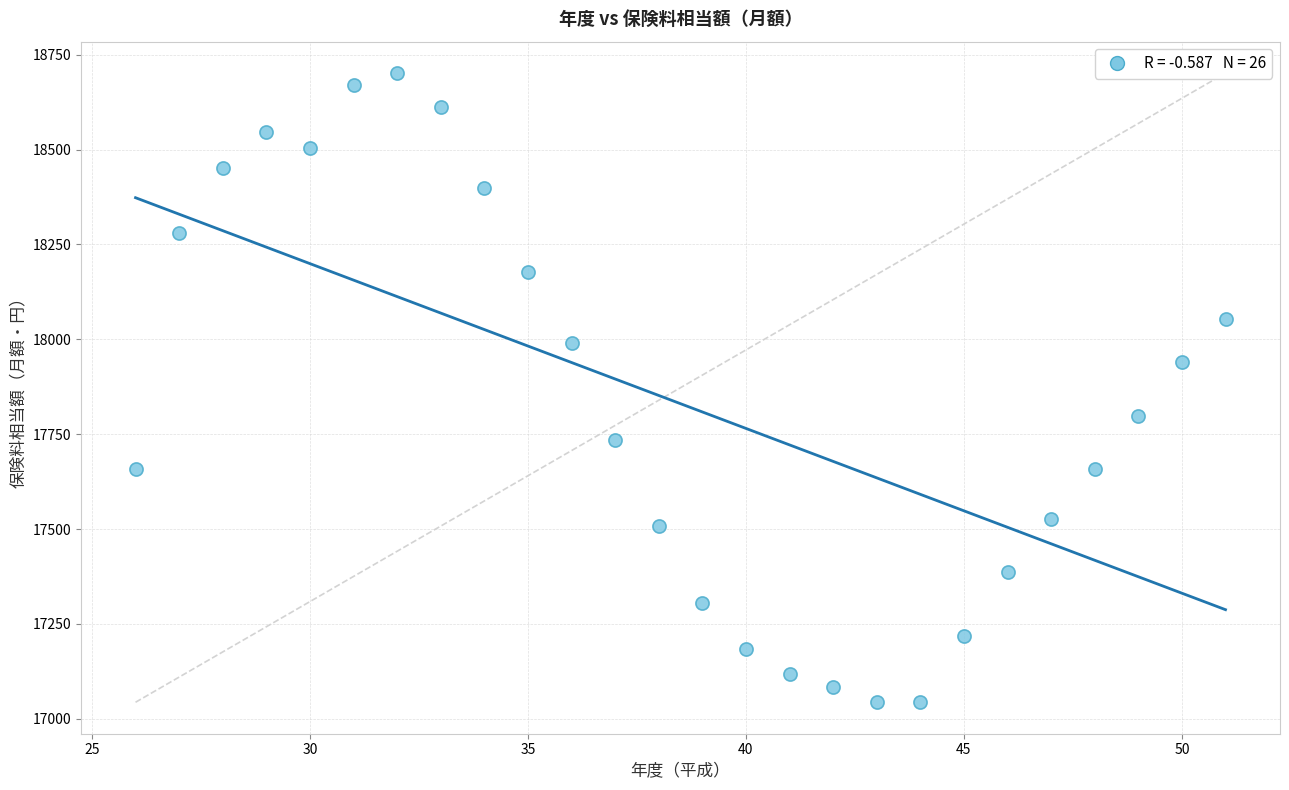

What is the range of Y values (max minus min)?

1657.9